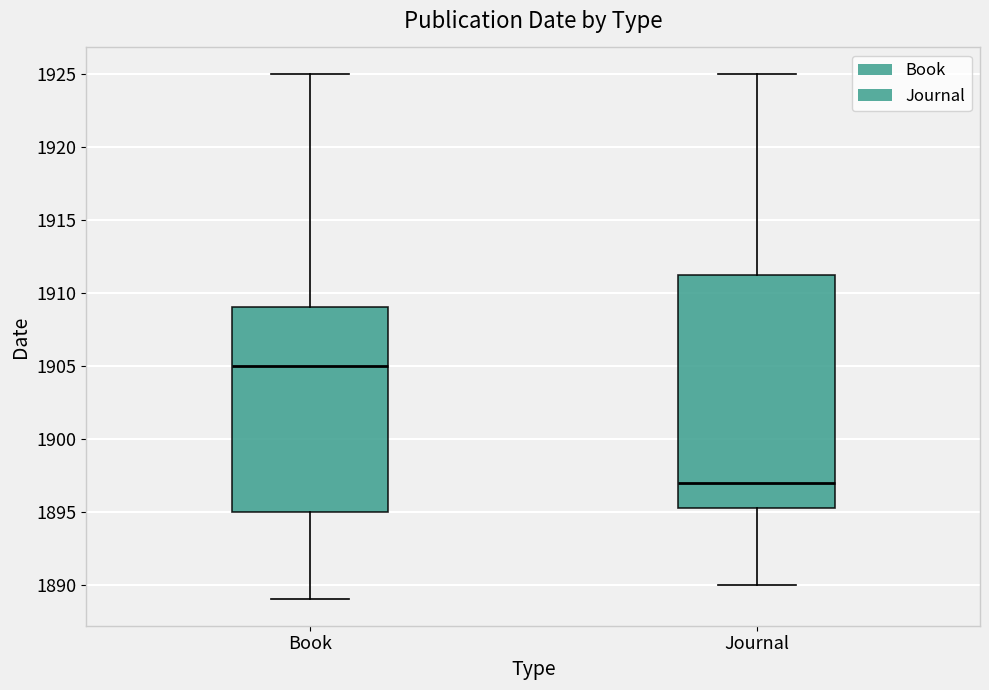

Which box has the highest median line?

Book